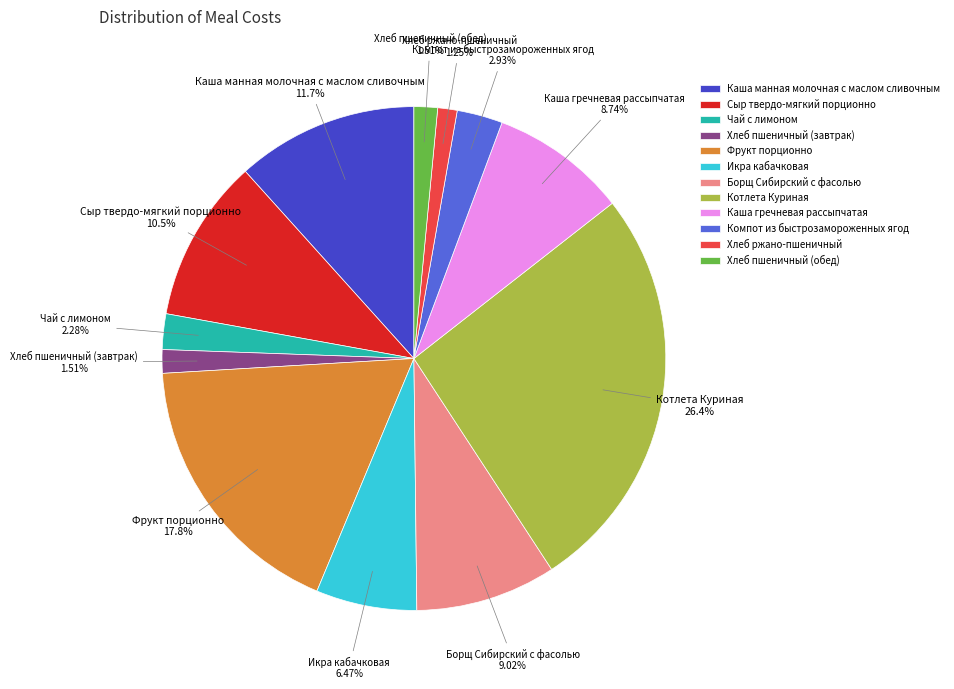

Does any single category account for the majority?

No